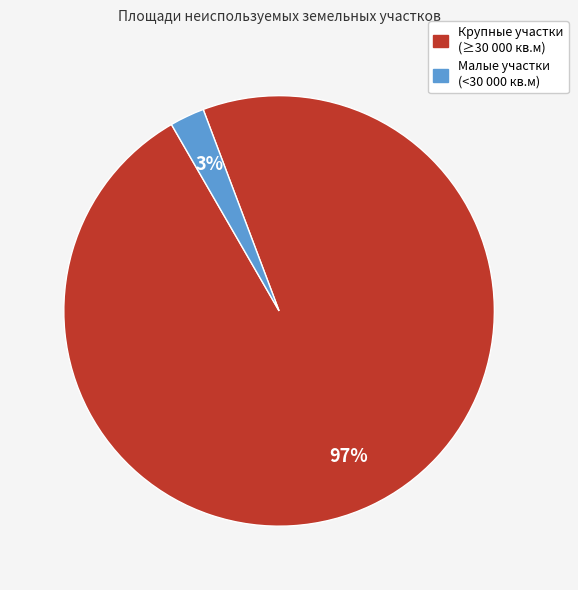

To the nearest percent, what is the average slice percentage?

50%